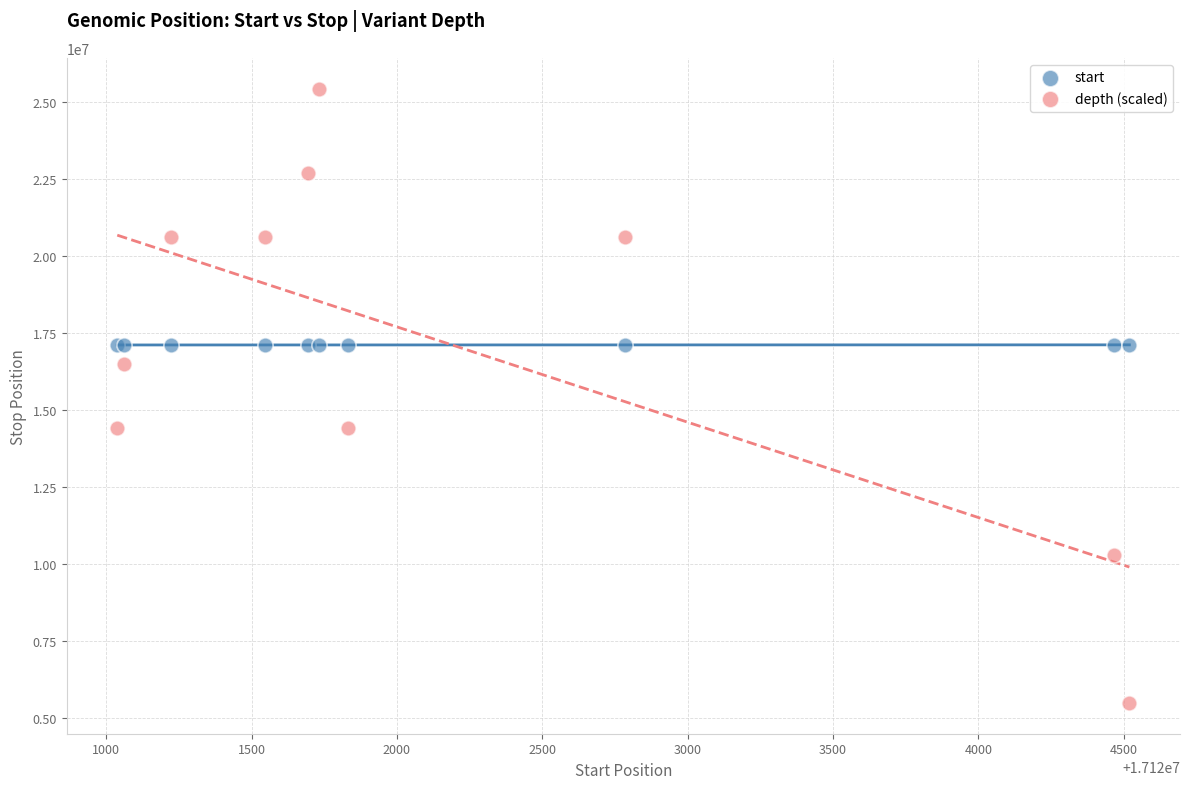

Which series has the widest spread of Y values?

depth (scaled)